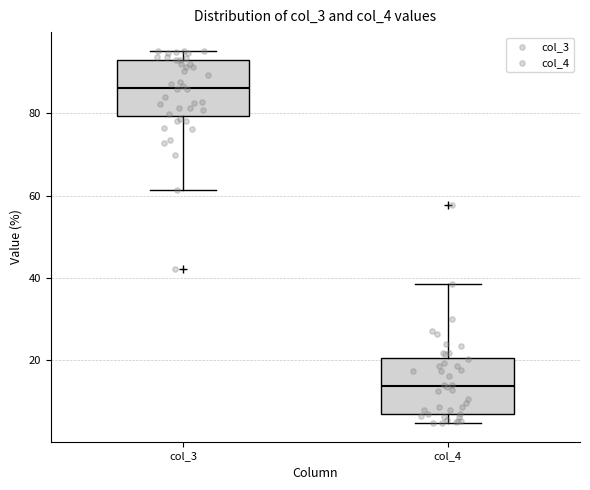

Where is the lower edge of the box for col_4 on the y-axis? The values are not printed on the chart, so give them approximately, as read against the axis.

6